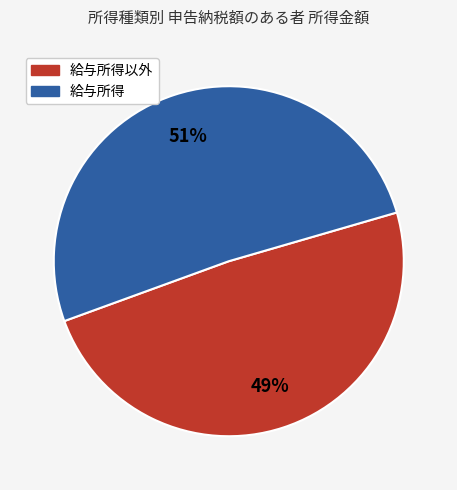

Is there a majority slice in this chart?

Yes